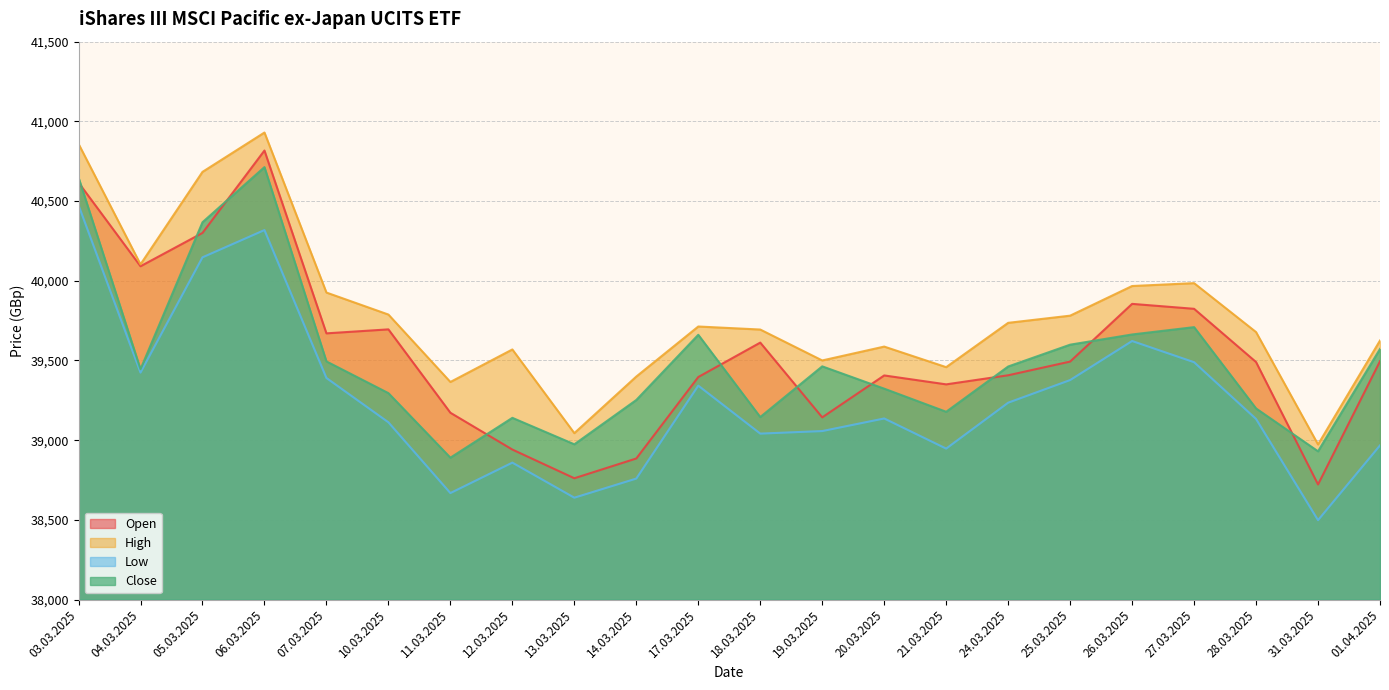

What is the maximum value for Close?

40713